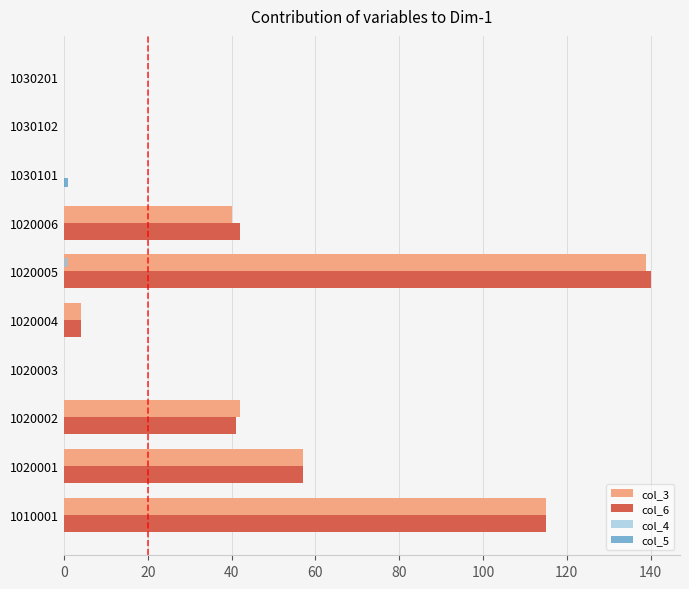

The col_3 series shows 42 at 1020002. True or false?

True